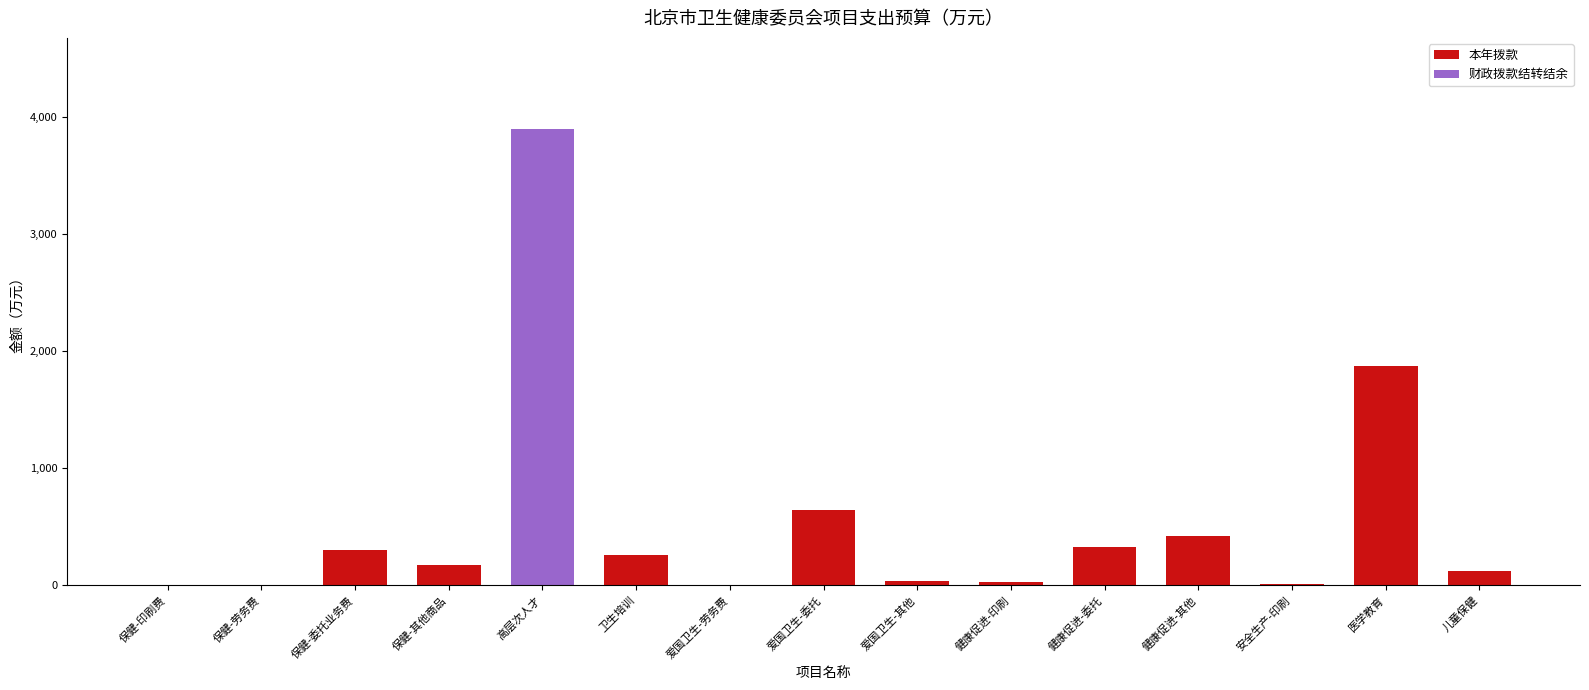

What is the total value across all series at 保健-其他商品?

170.0